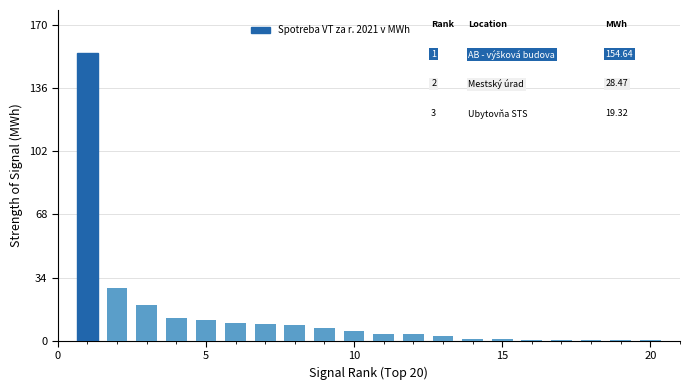

What is the greatest value displayed?

154.6